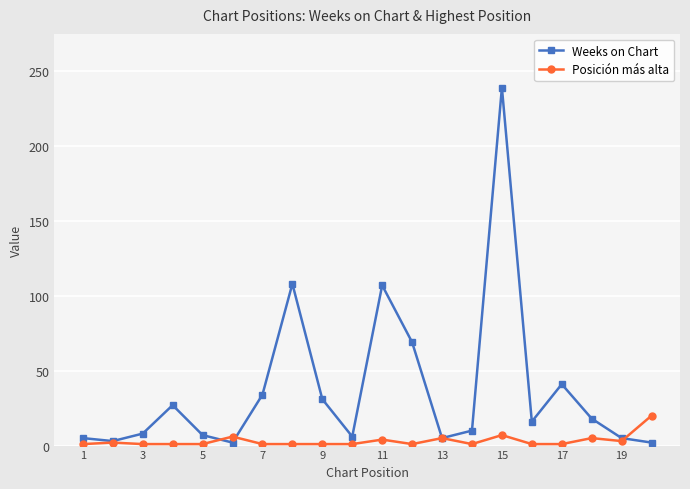

Which series has the largest range (max minus min)?

Weeks on Chart